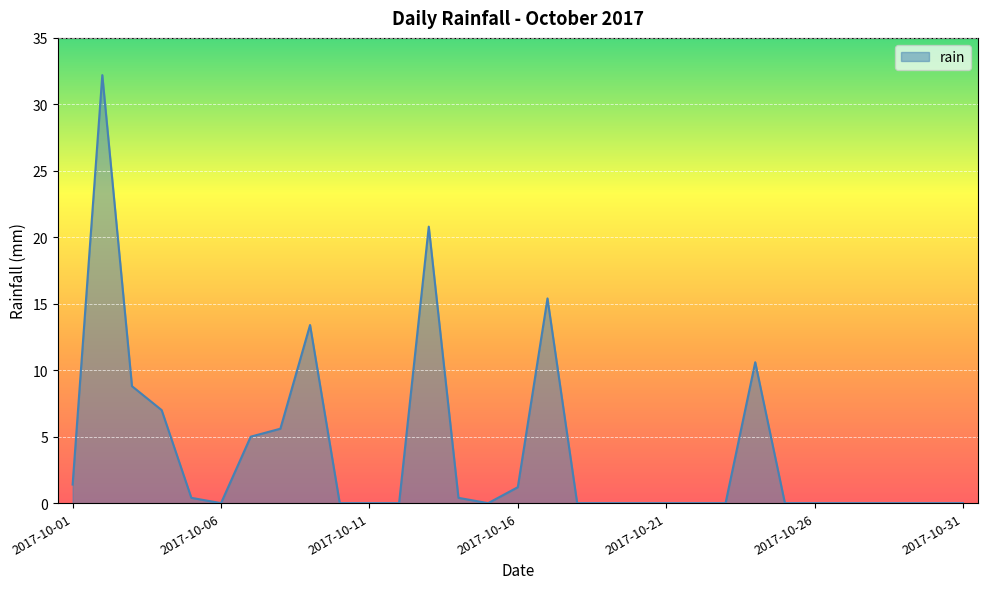

What is the greatest value displayed?

32.2